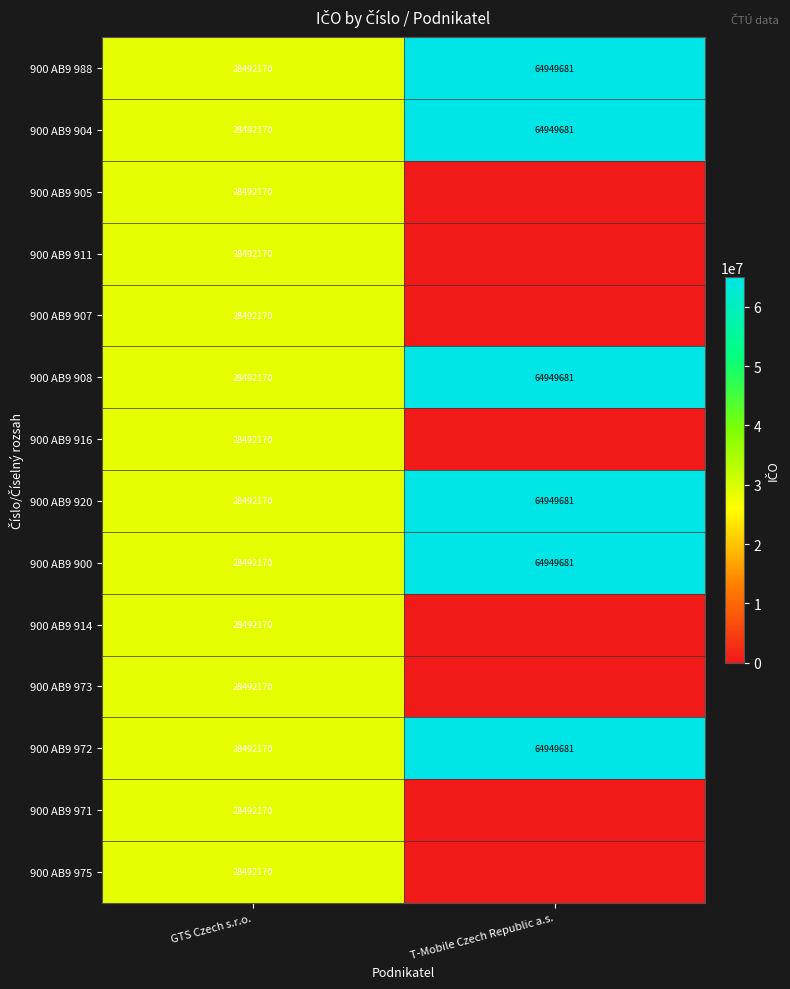

At how many categories does at least one series exceed 62586916?

1